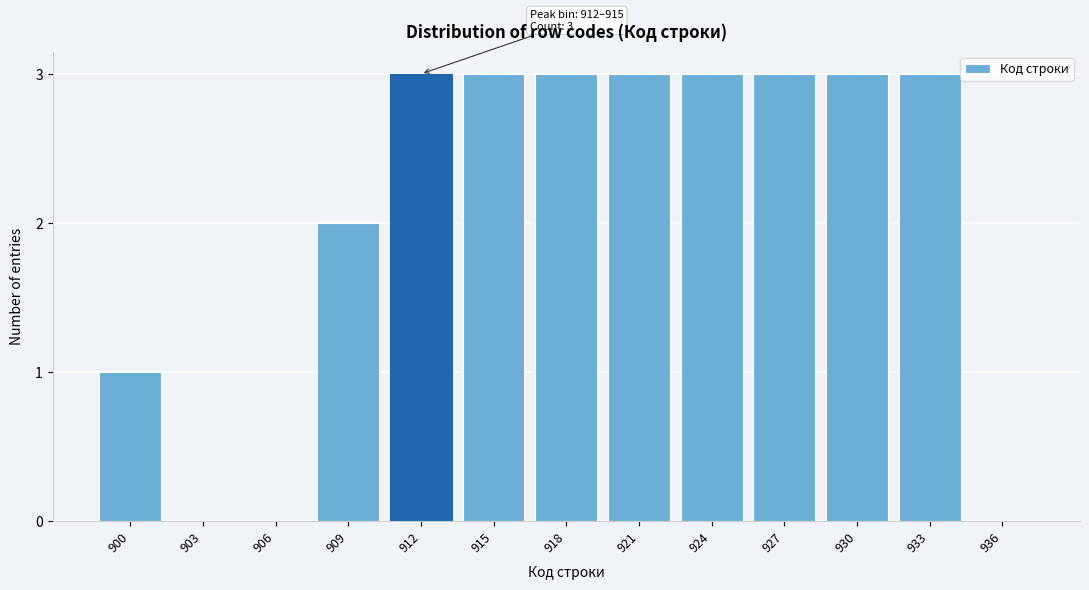

Reading left to right, list all the values displayed in this chart.

900=1	903=0	906=0	909=2	912=3	915=3	918=3	921=3	924=3	927=3	930=3	933=3	936=0